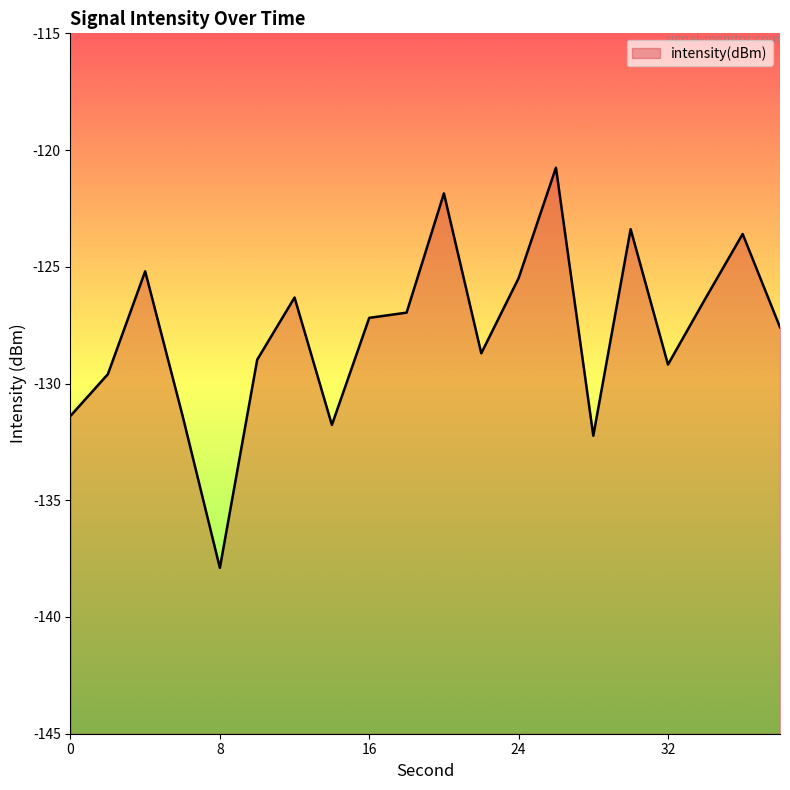

Rank the categories by value from lowest to highest.

8, 28, 14, 0, 6, 2, 32, 10, 22, 38, 16, 18, 34, 12, 24, 4, 36, 30, 20, 26